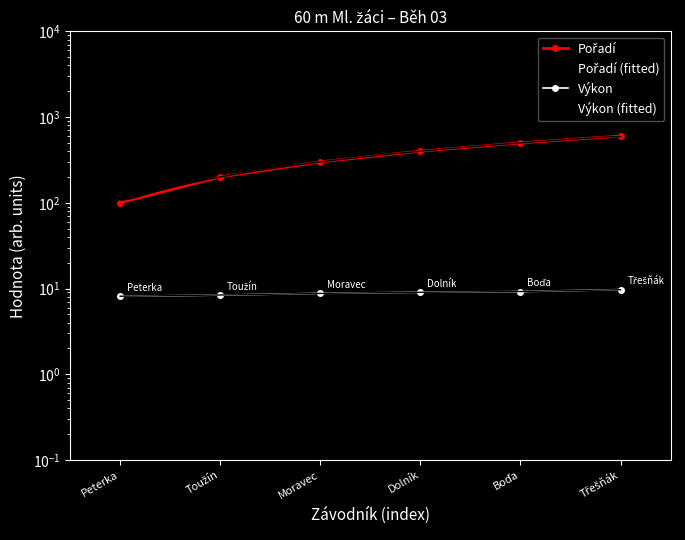

What is the difference between the Výkon values at Peterka and Toužín?

0.3